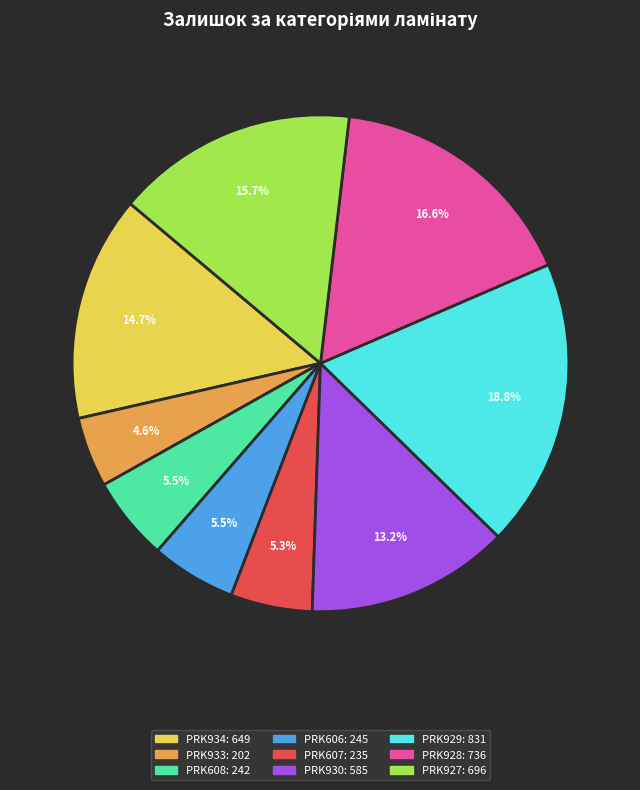

Does any single category account for the majority?

No